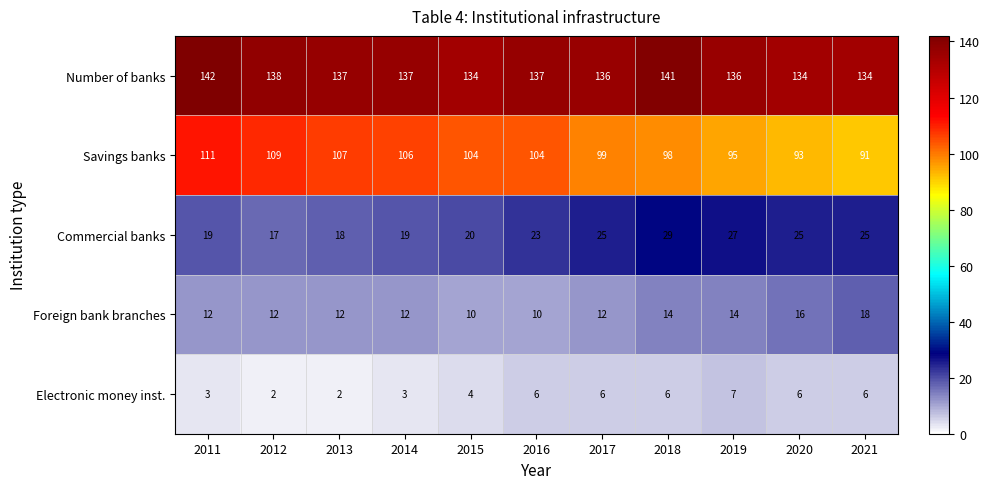

What is the sum of all Electronic money inst. values?

51